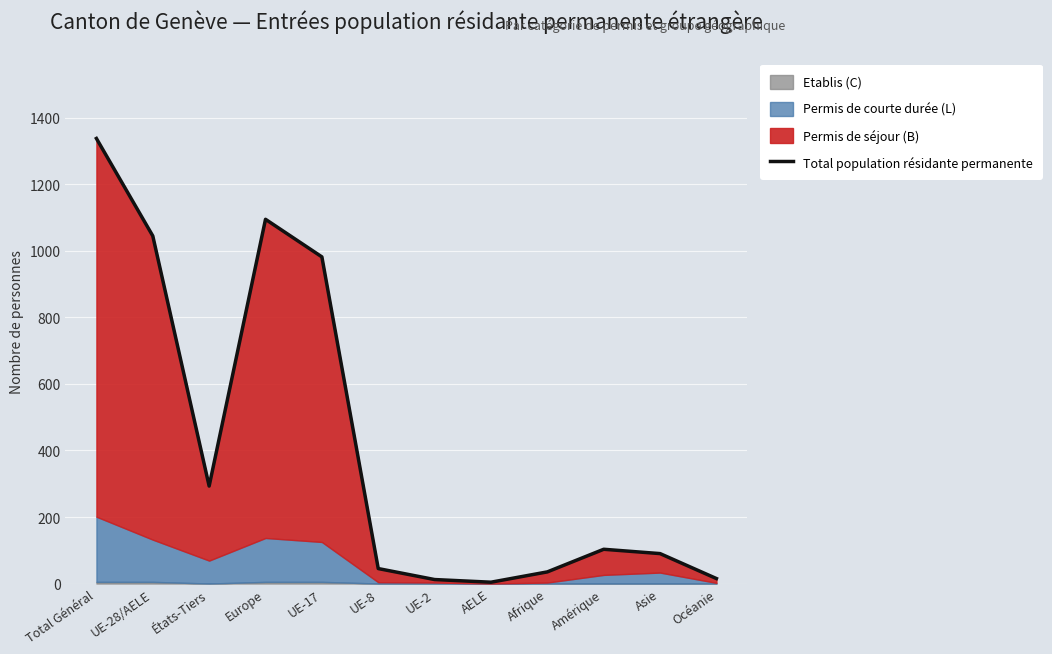

Reading right to left, what are all the values shown in this chart?

15	90	103	35	4	12	45	982	1095	293	1045	1338